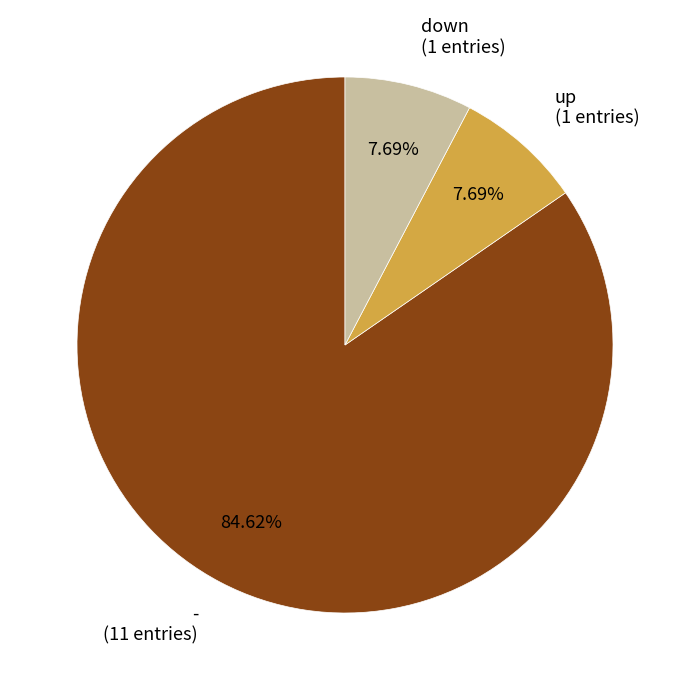

What is the largest slice in the pie chart?

-